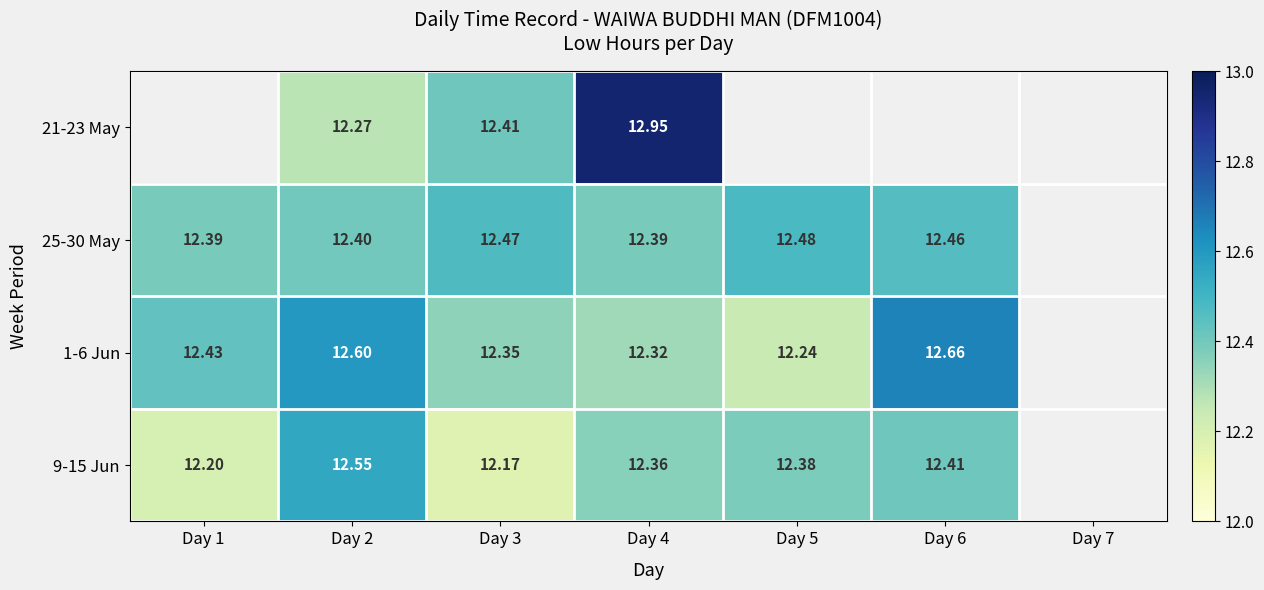

At Day 4, list the series in order from largest to smallest.

21-23 May, 25-30 May, 9-15 Jun, 1-6 Jun